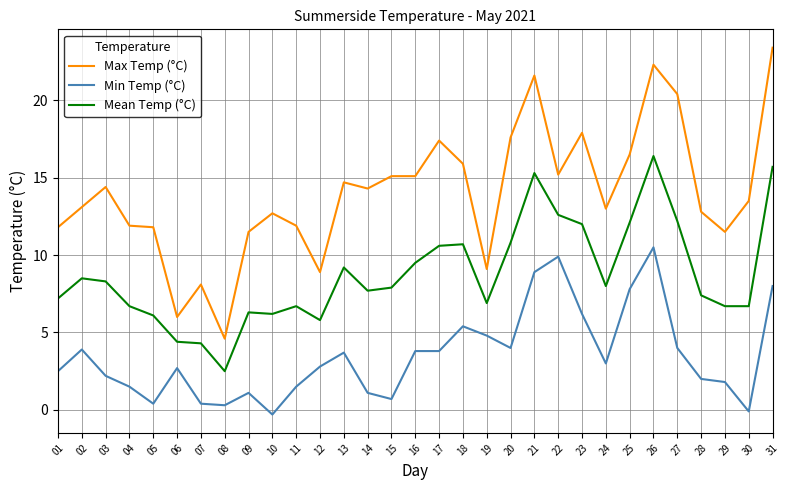

What is the difference between the Min Temp (°C) values at 07 and 31?

7.6